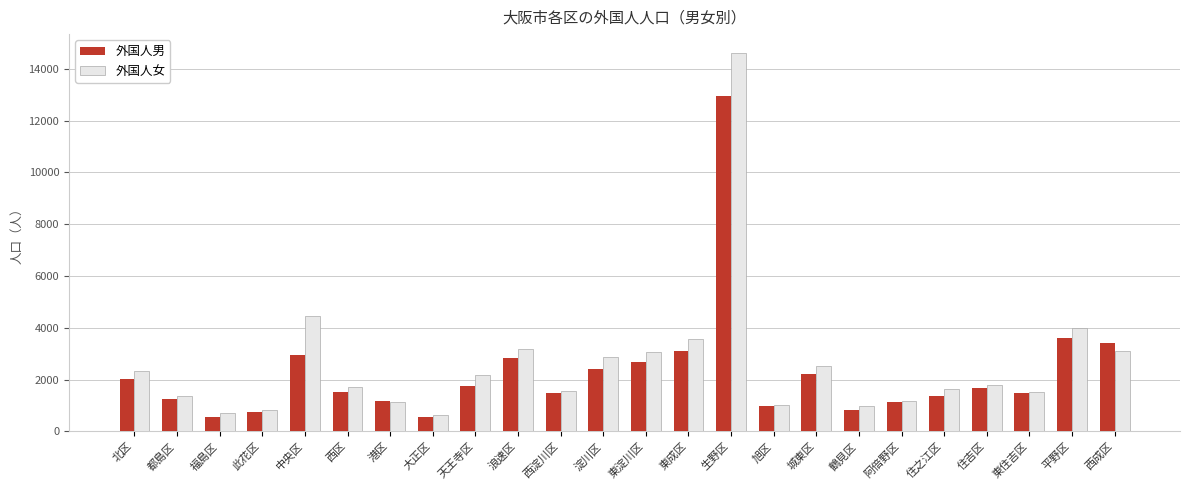

True or false: 外国人男 has a value of 3852 at 城東区.

False